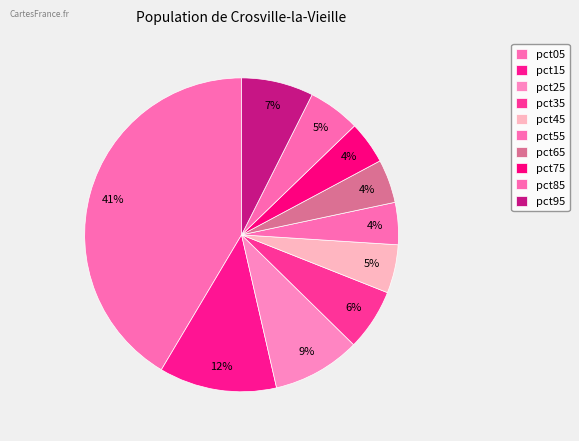

Do pct65 and pct05 together represent more than half of the pie?

No